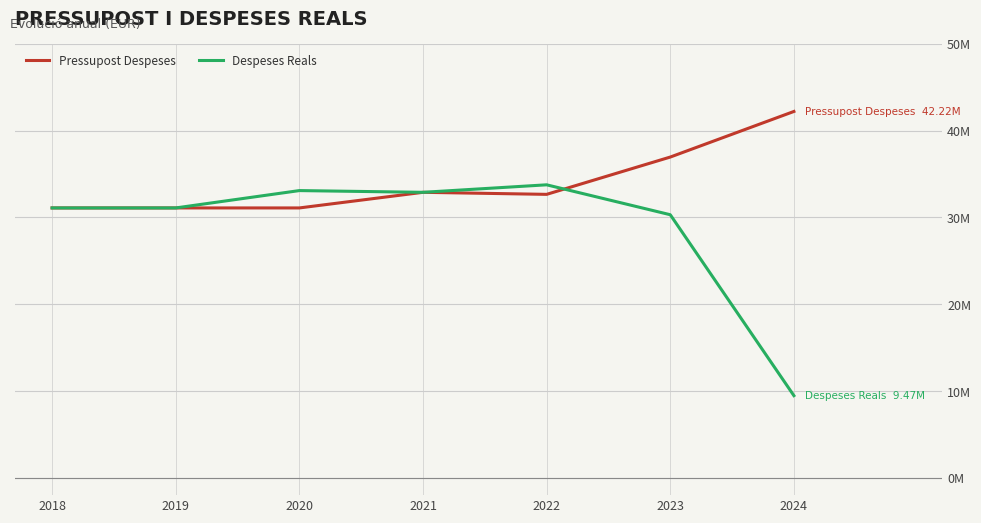

In Despeses Reals, how many points are higher than both neighbors (excluding endpoints)?

2